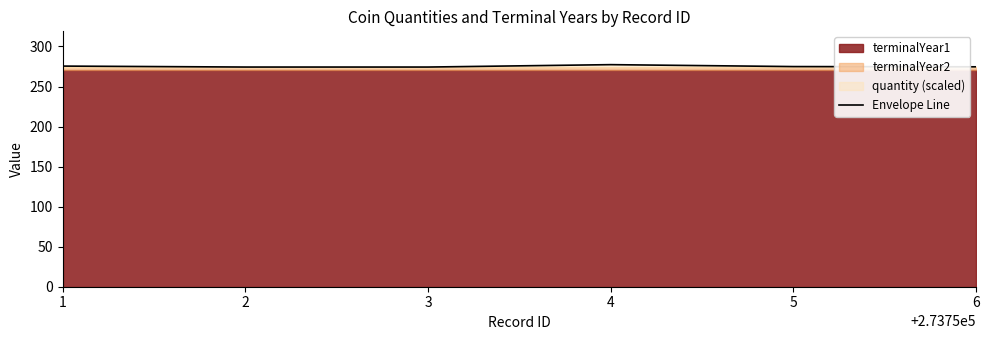

What is the approximate value at 1?

275.5